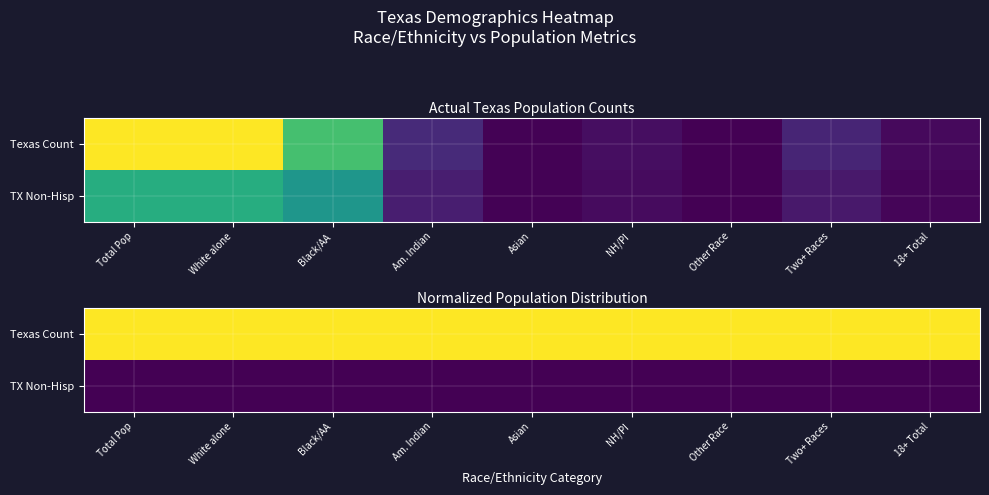

At which label is TX Non-Hisp closest to 0?

Total Pop